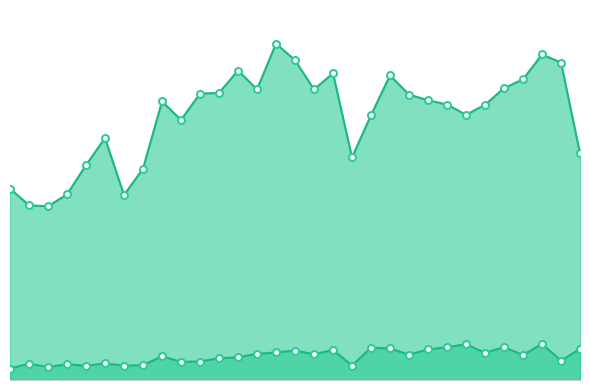

True or false: External refinancing has more than 2 interior local peaks.

True